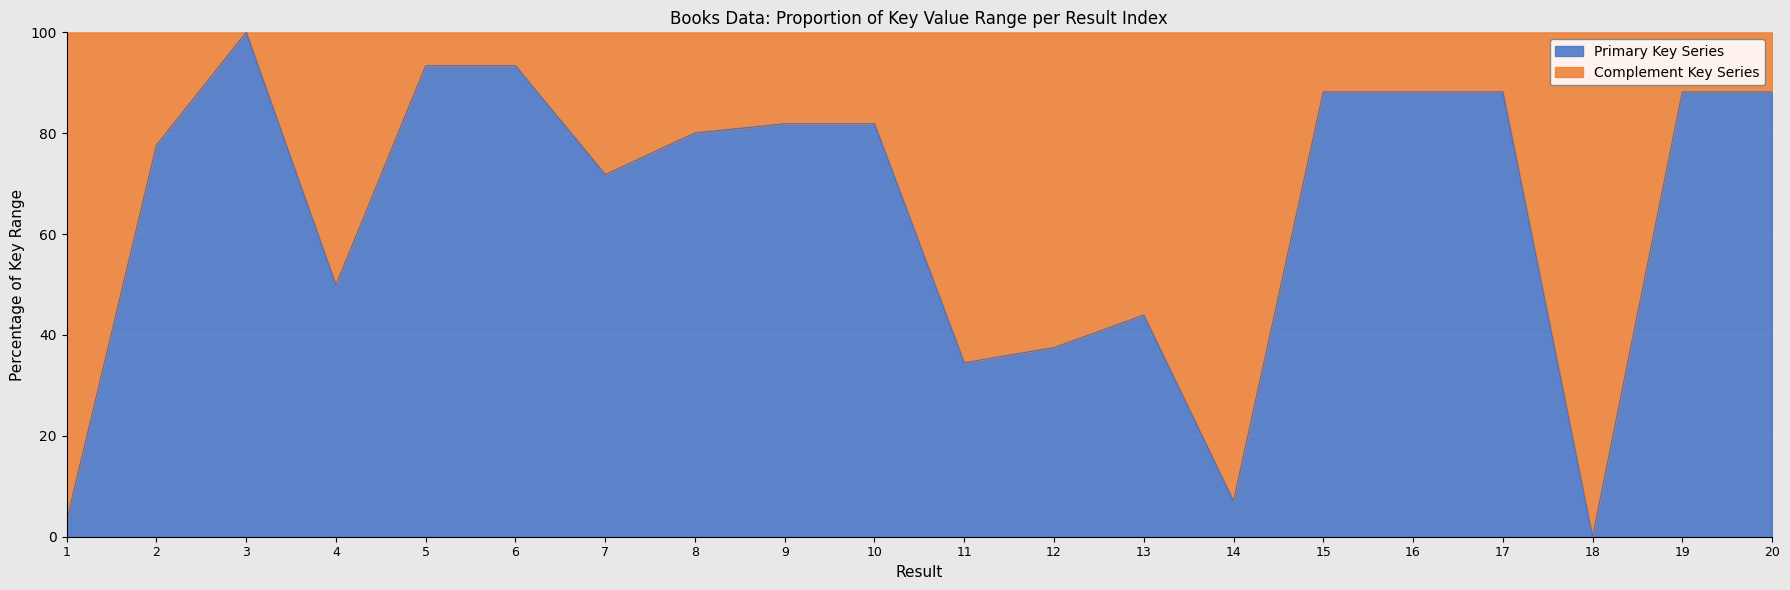

How many lines are shown in the chart?

1